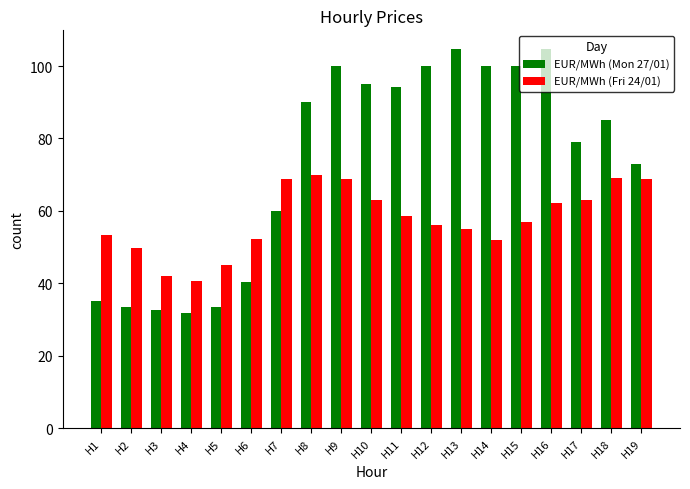

What is the total value across all series at H14?

152.1